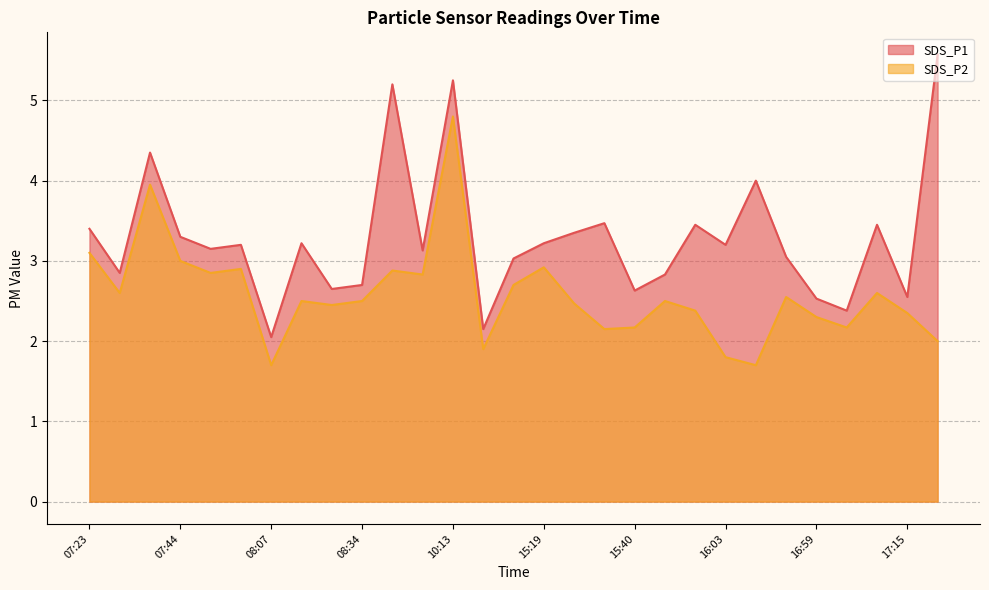

What is the difference between the maximum and minimum values in the SDS_P1 series?

3.5